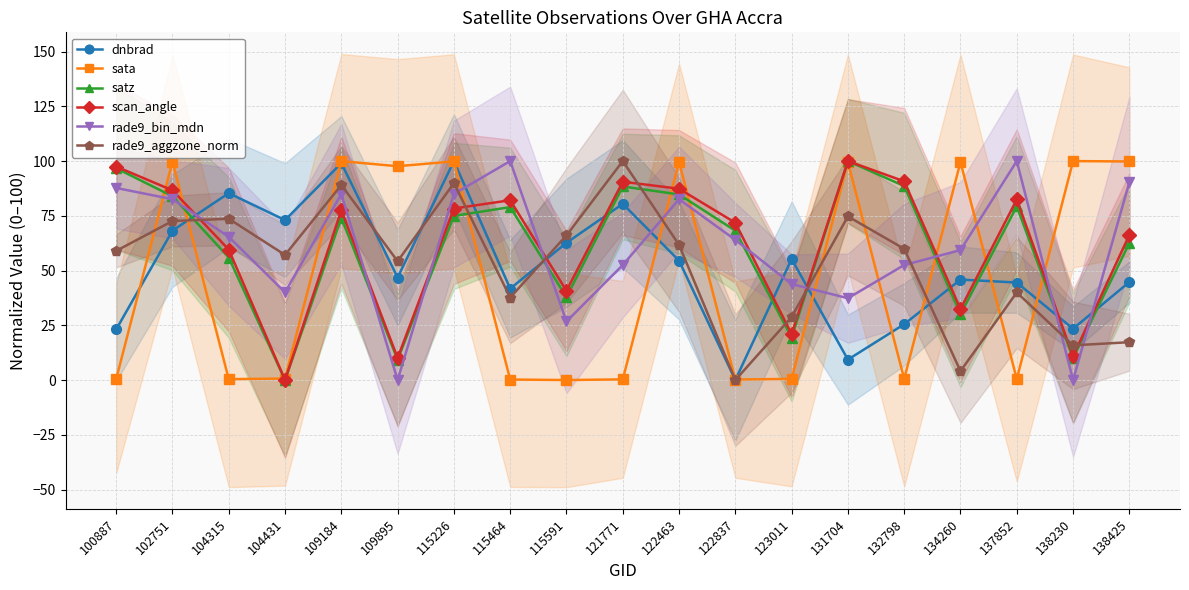

How many interior local valleys does the dnbrad series have?

6